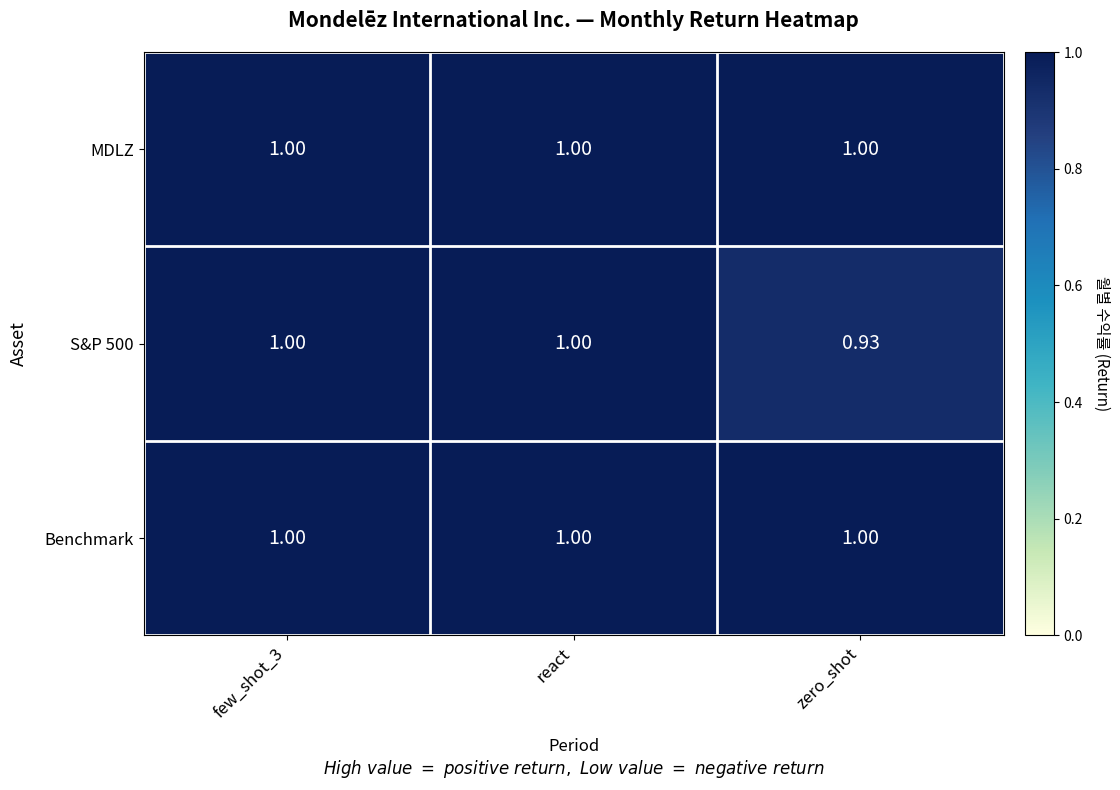

At which label is S&P 500 closest to 0?

zero_shot